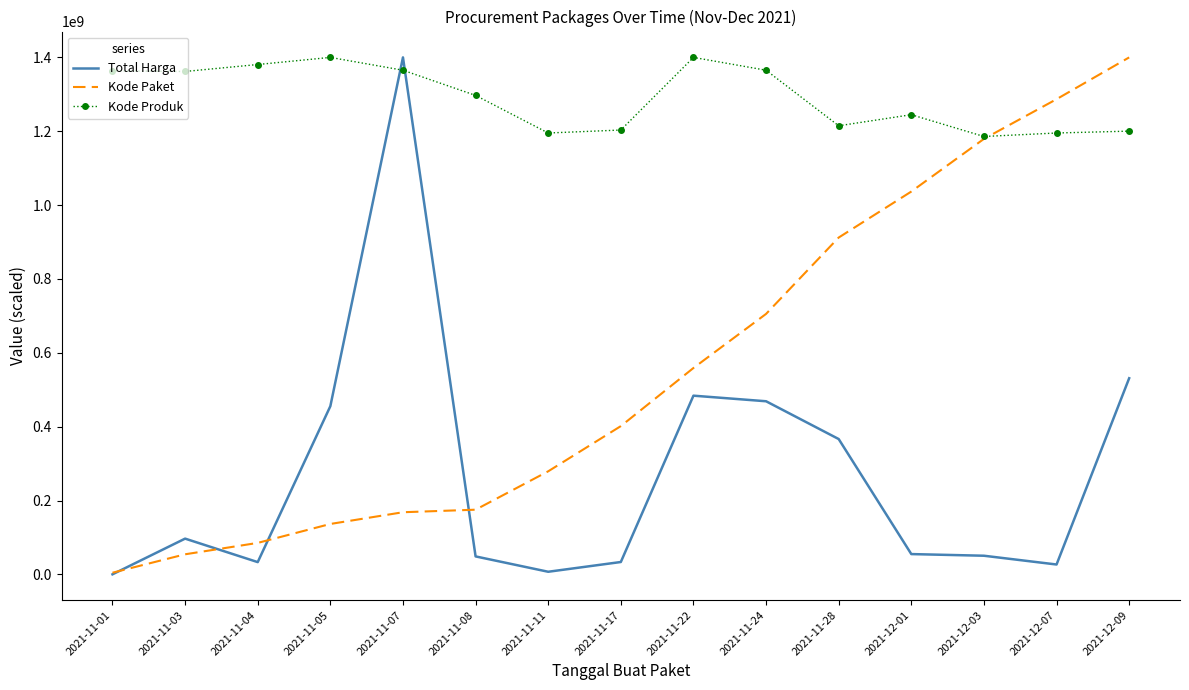

At 2021-11-28, list the series in order from largest to smallest.

Kode Produk, Kode Paket, Total Harga